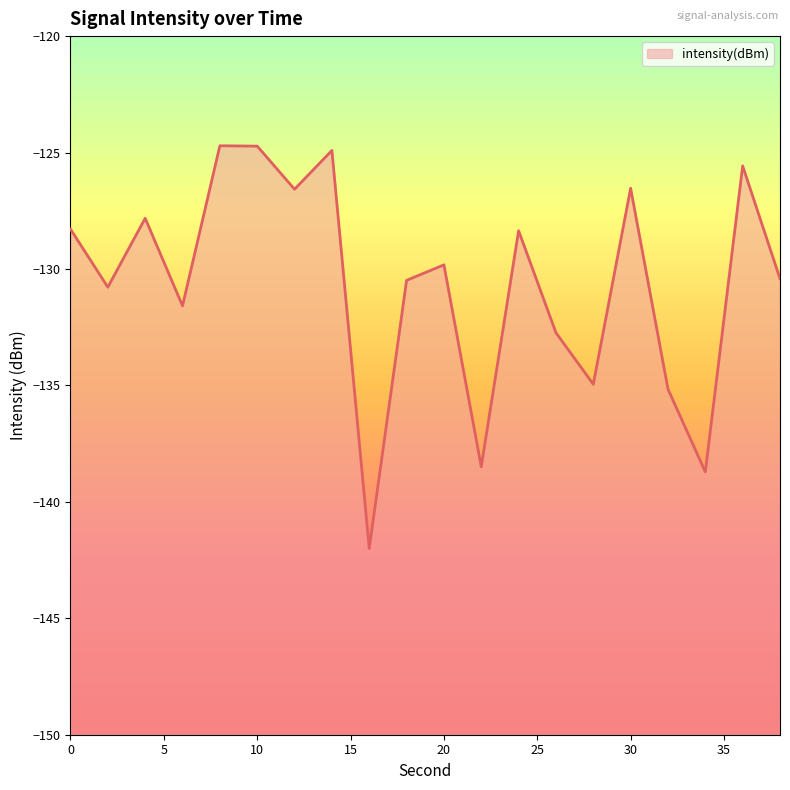

What is the difference between the maximum and second lowest values?

14.0